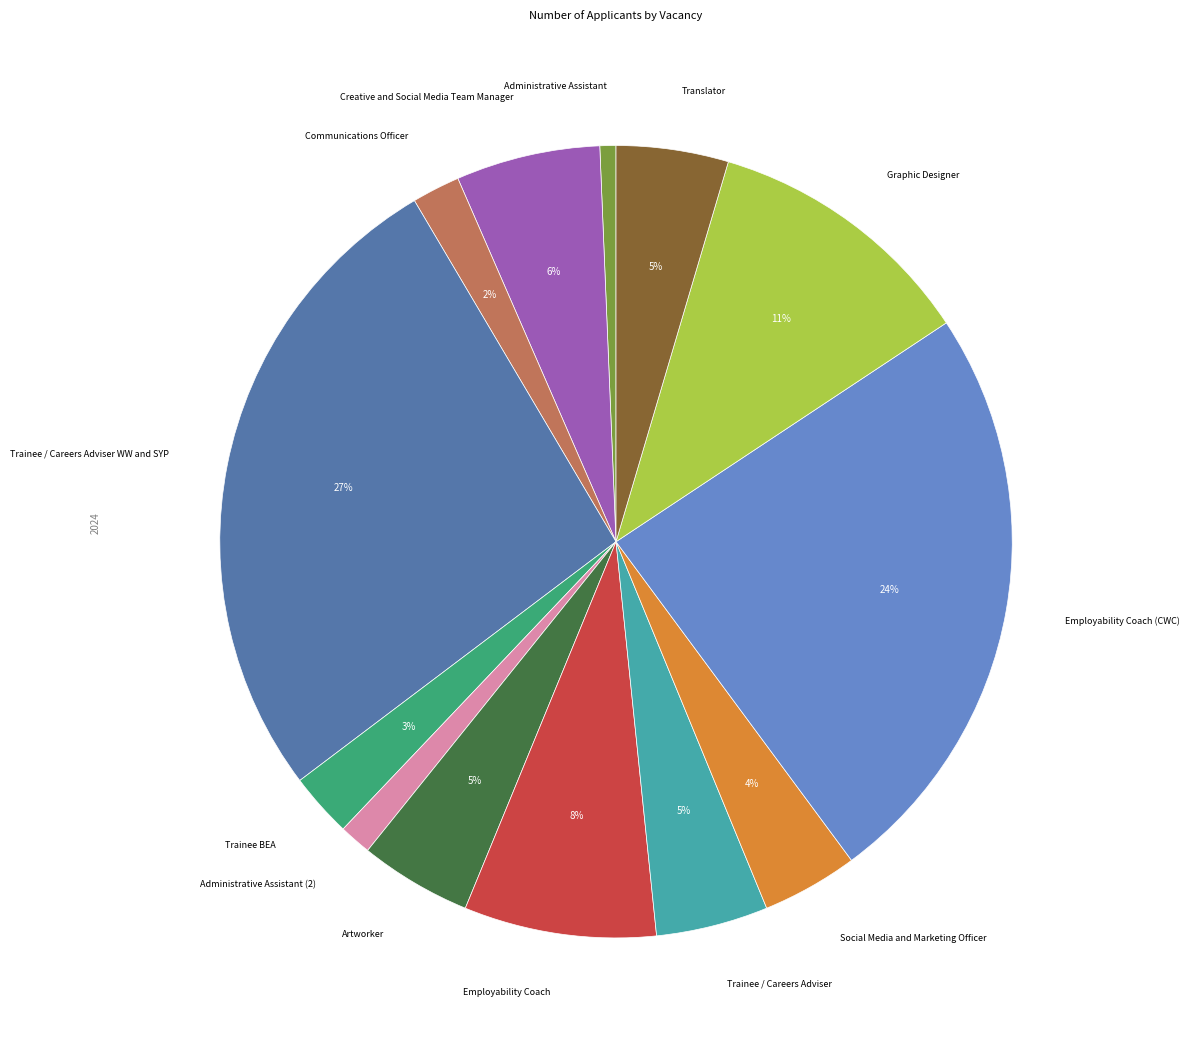

Does Administrative Assistant (2) represent more than half of the total?

No